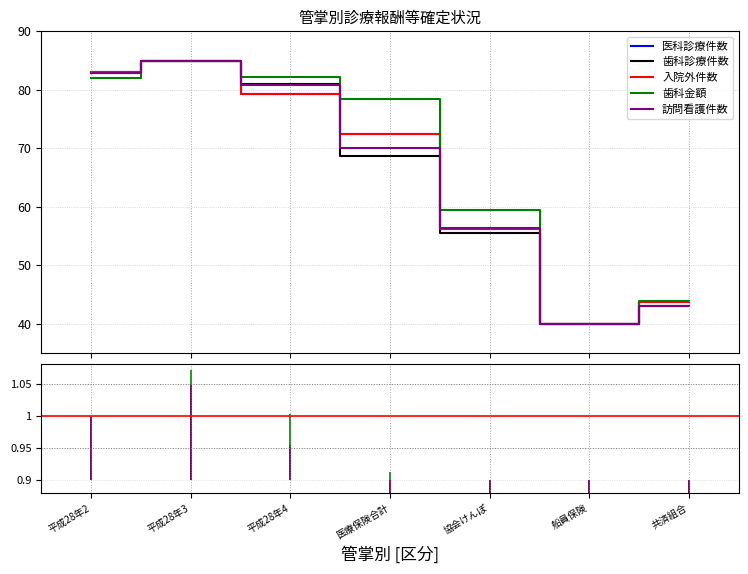

What is the lowest value of the 医科診療件数 series?

40.0